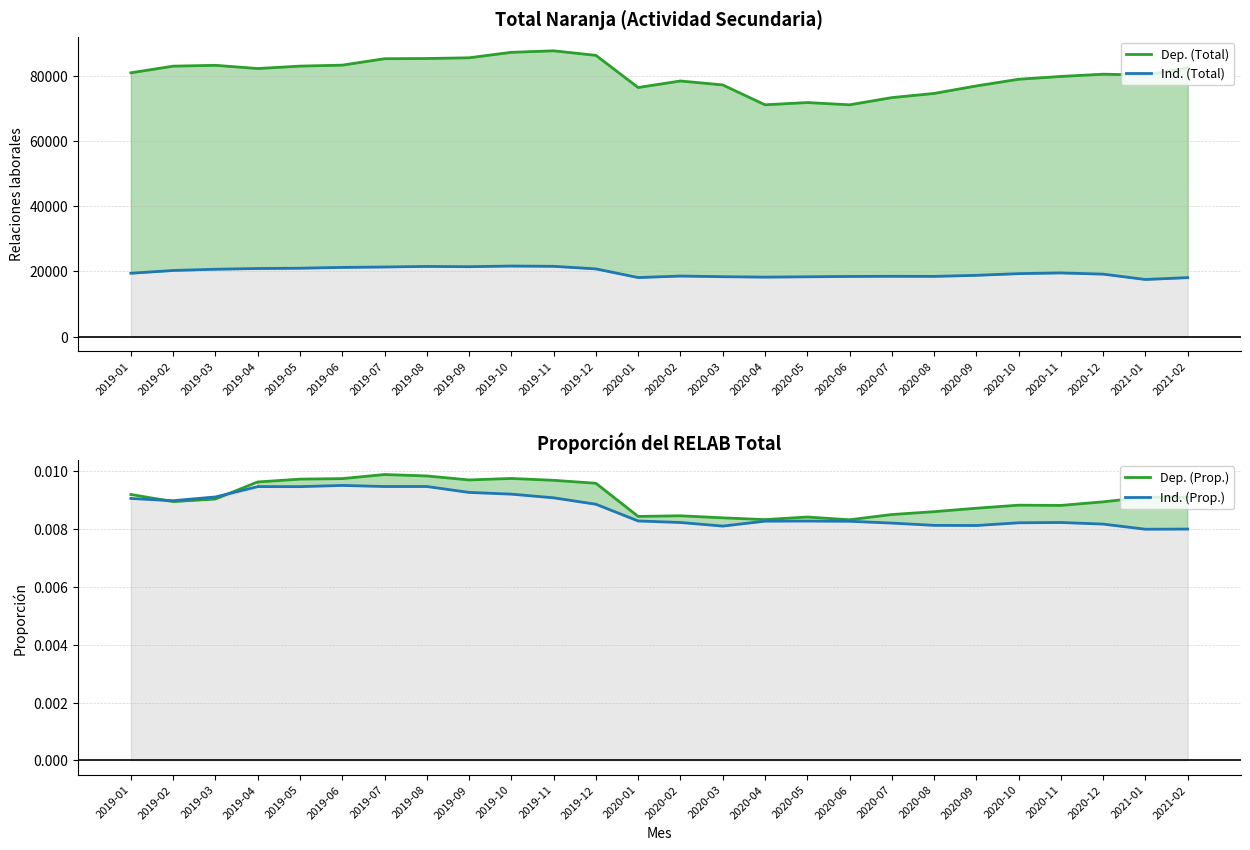

At which label does Ind. (Total) first exceed 19434?

2019-01